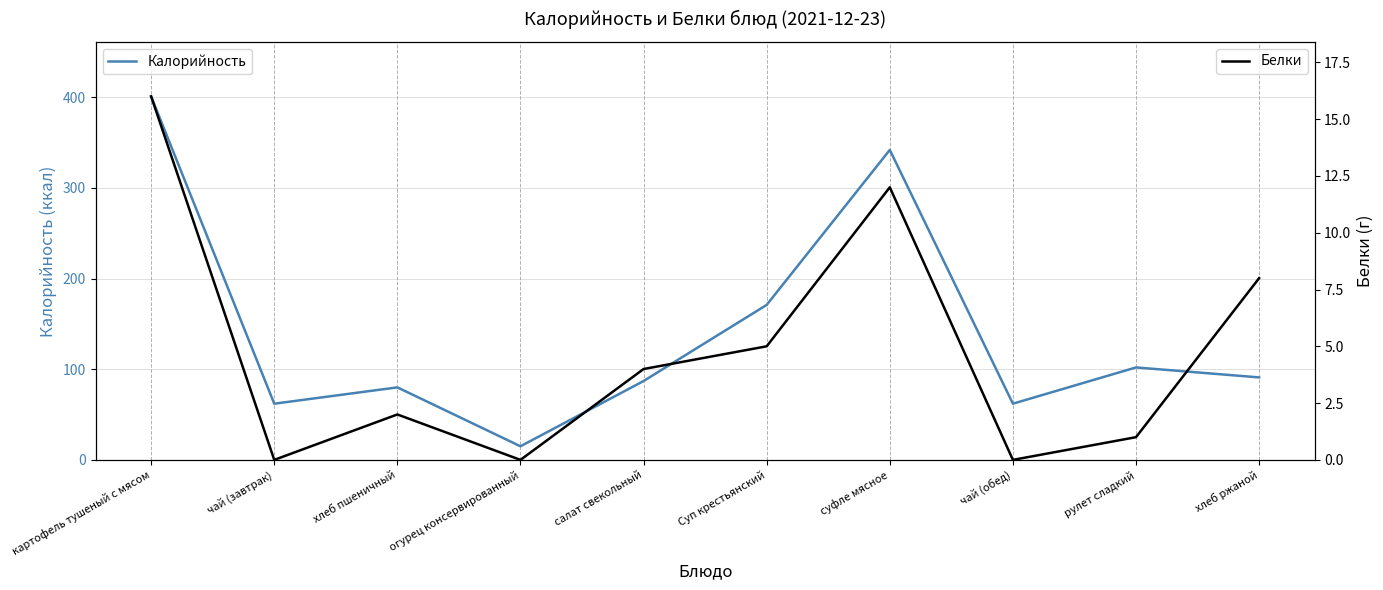

The Белки series shows 0 at чай (завтрак). True or false?

True